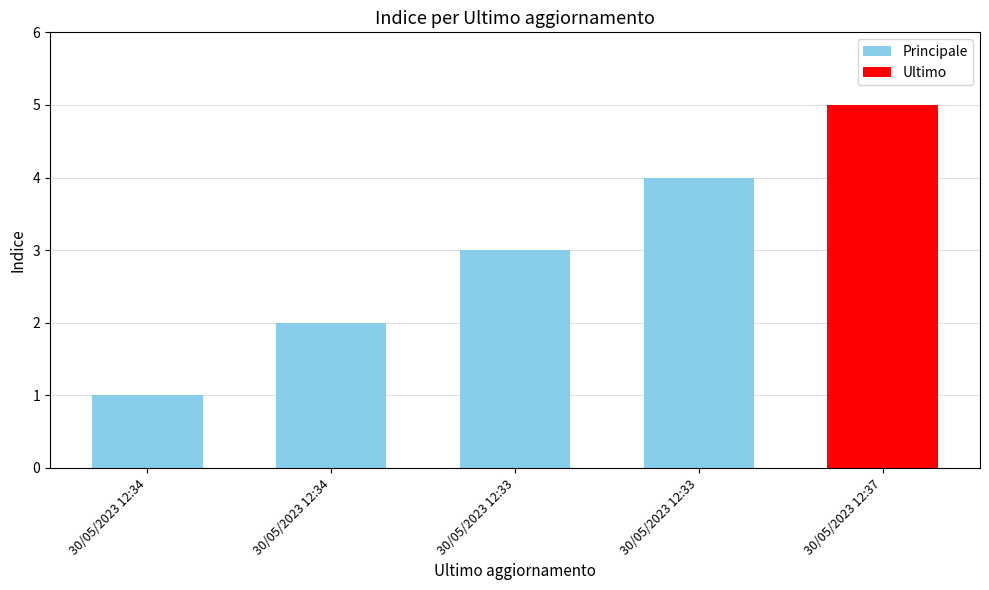

What is the change in value from 30/05/2023 12:34 to 30/05/2023 12:33?

+2